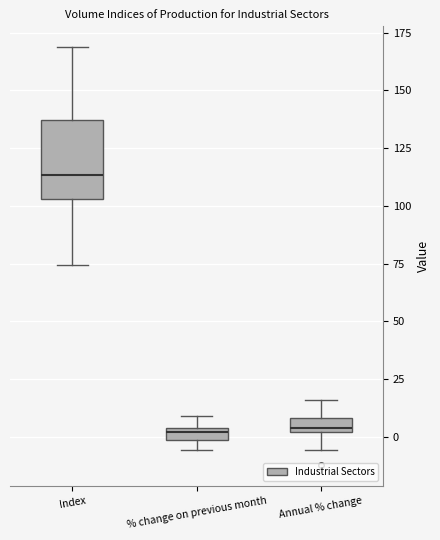

Where is the upper edge of the box for % change on previous month on the y-axis? The values are not printed on the chart, so give them approximately, as read against the axis.

5